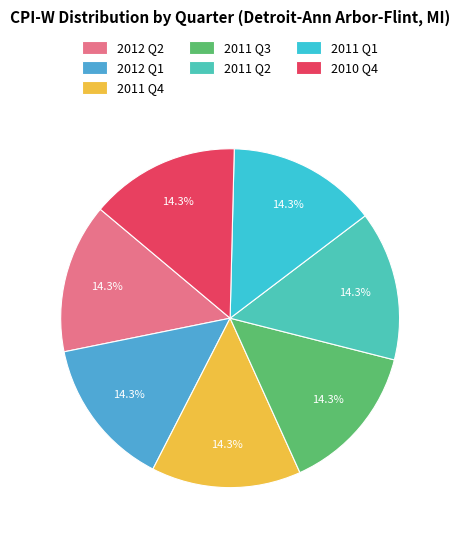

Does 2011 Q4 represent more than half of the total?

No